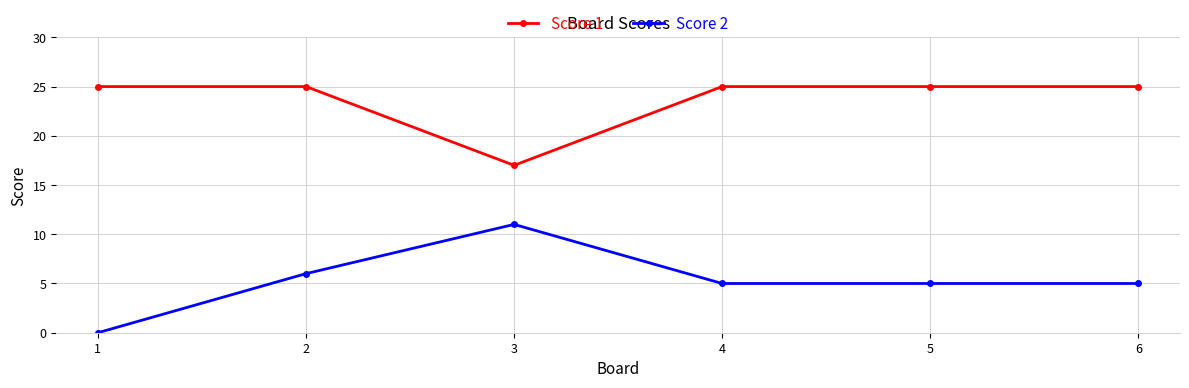

Is the value of Score 2 at 6 greater than the value of Score 1 at 1?

No